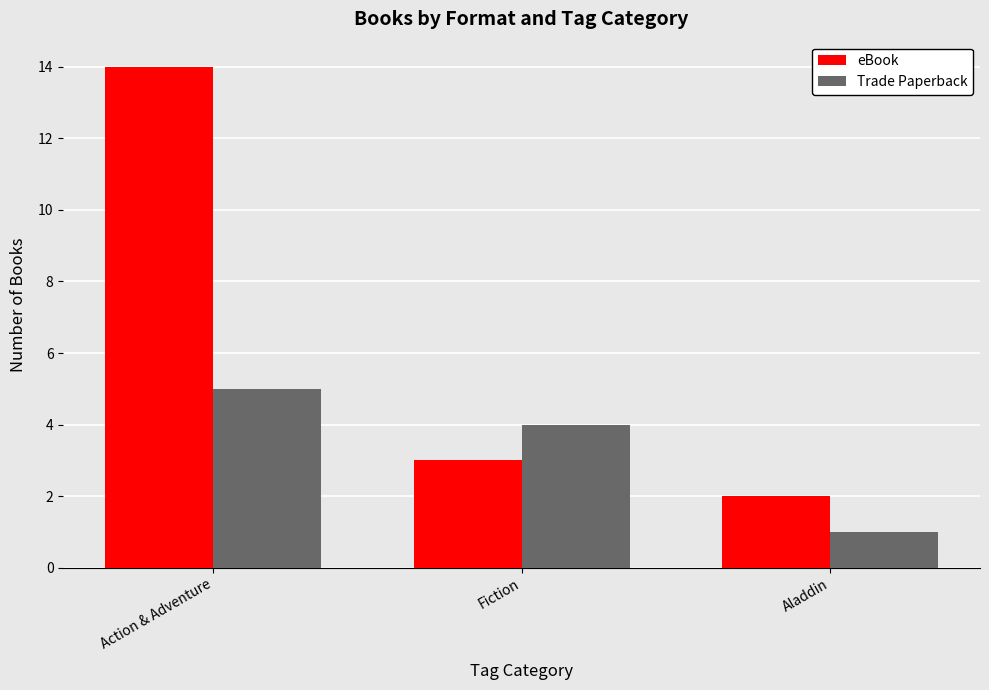

Which series has the largest total across all categories?

eBook